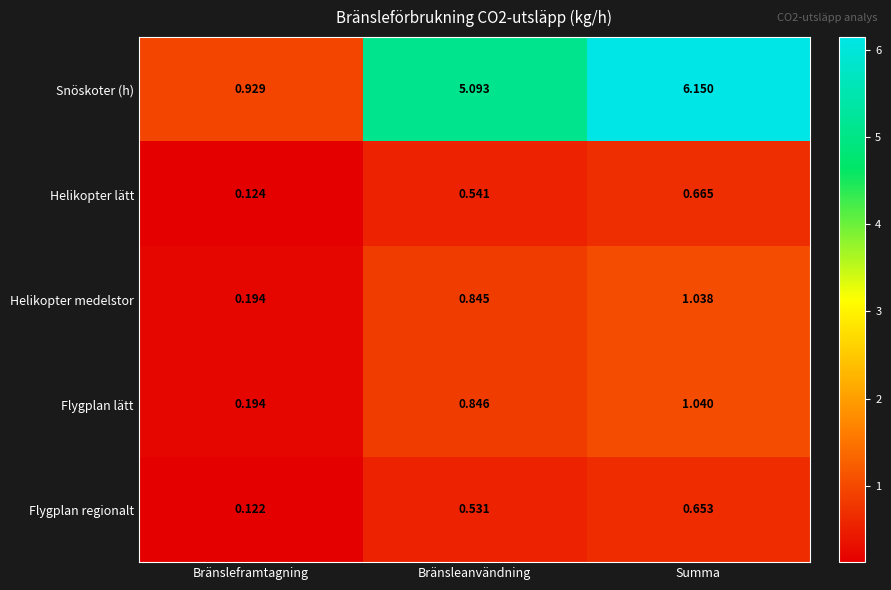

Which series has the widest spread of values?

Snöskoter (h)